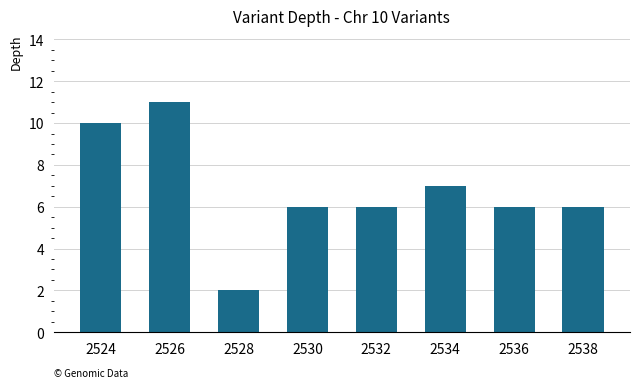

Which has a higher value, 2536 or 2528?

2536